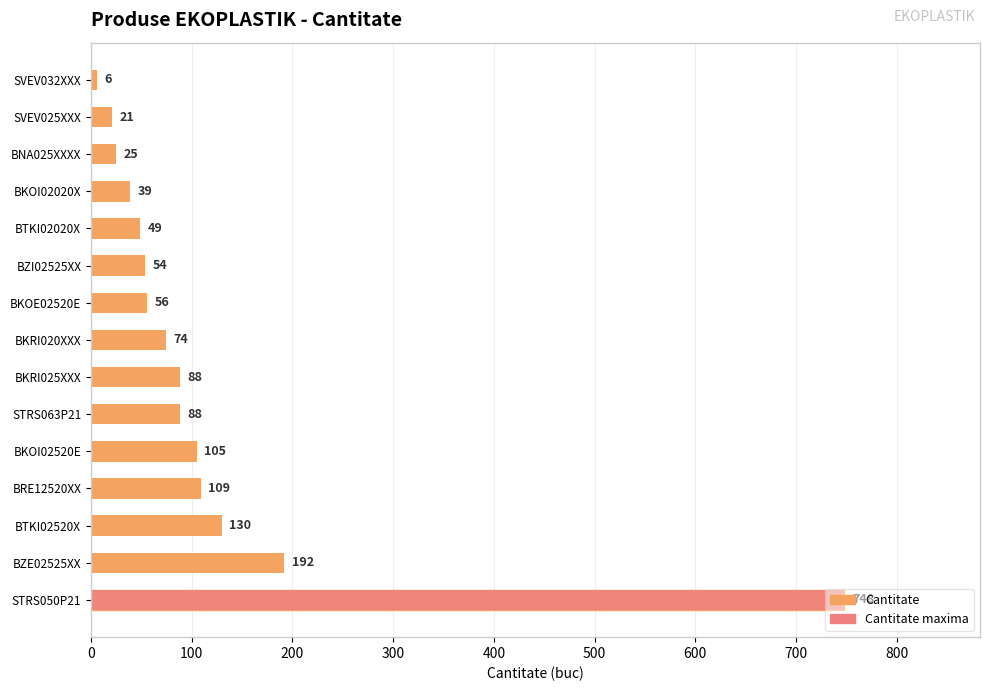

Is it true that the value at STRS050P21 is 748?

True